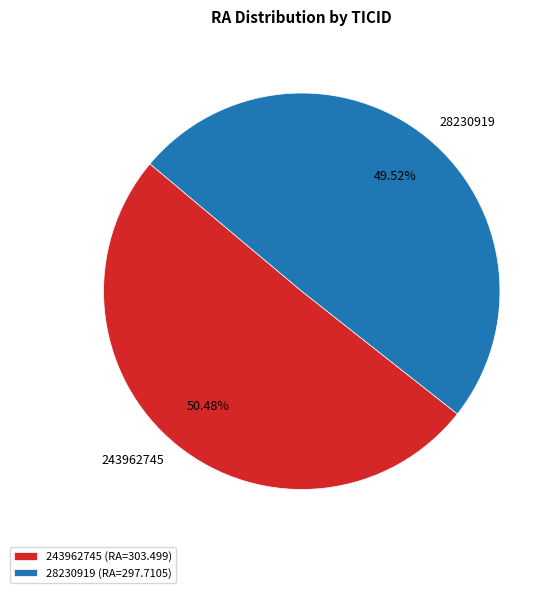

What is the majority slice?

243962745